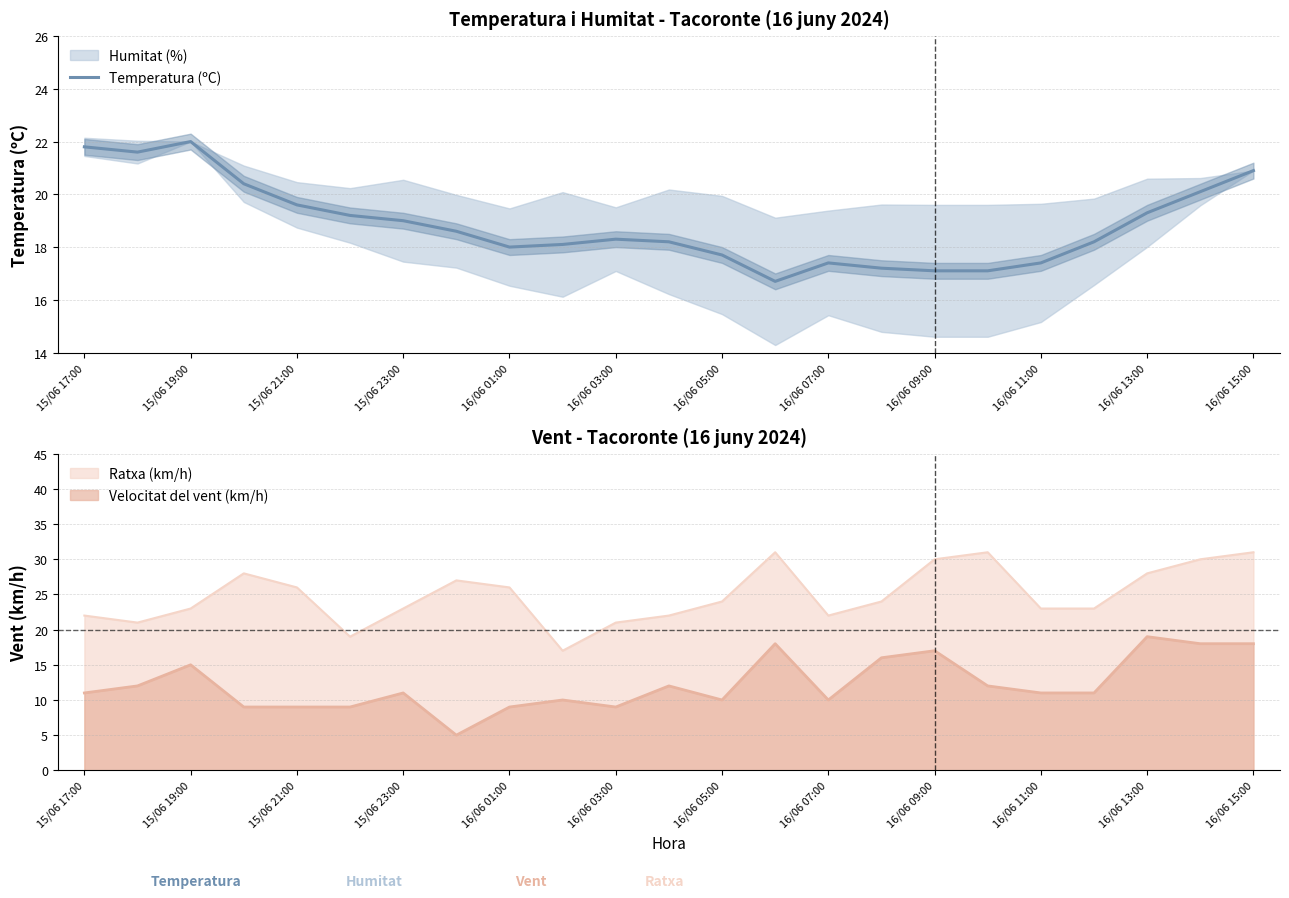

Reading left to right, list all the values displayed in this chart.

21.8	21.6	22.0	20.4	19.6	19.2	19.0	18.6	18.0	18.1	18.3	18.2	17.7	16.7	17.4	17.2	17.1	17.1	17.4	18.2	19.3	20.1	20.9